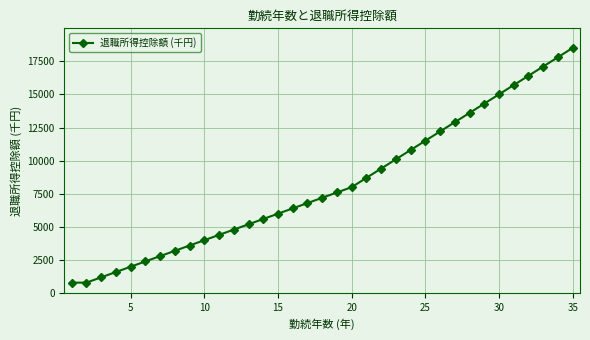

Is this an area chart (filled region under the line)?

No